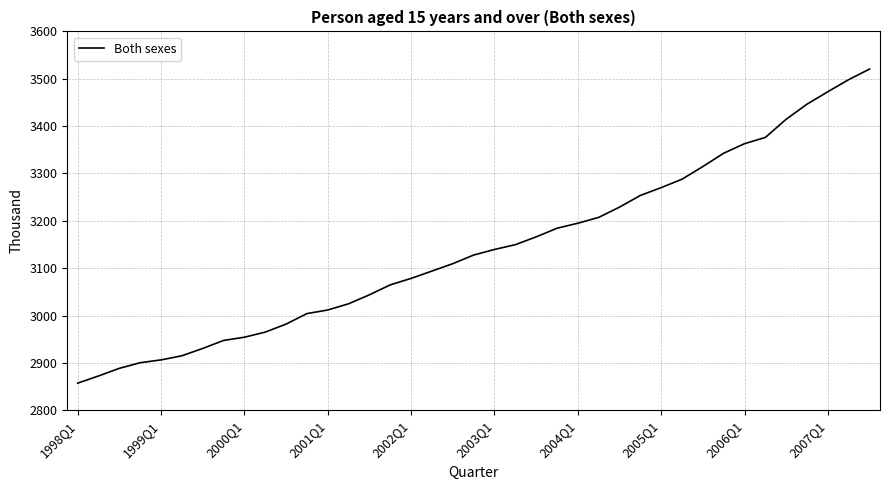

What is the difference between the maximum and minimum values?

663.3